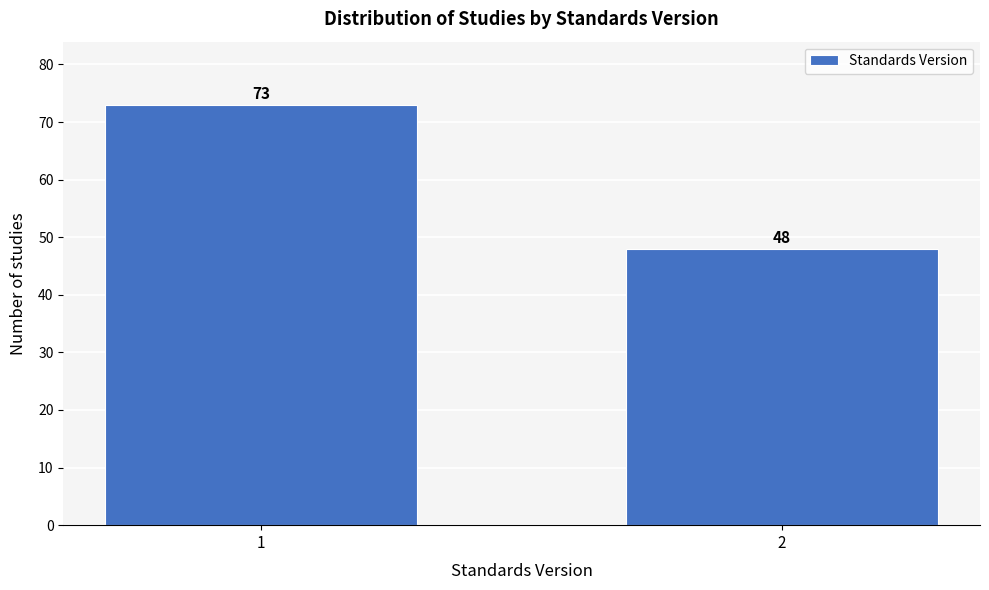

Reading left to right, what are all the values shown in this chart?

73	48